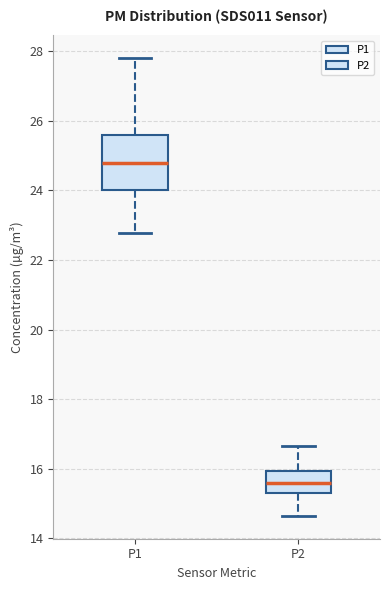

Which box's median line is the highest?

P1